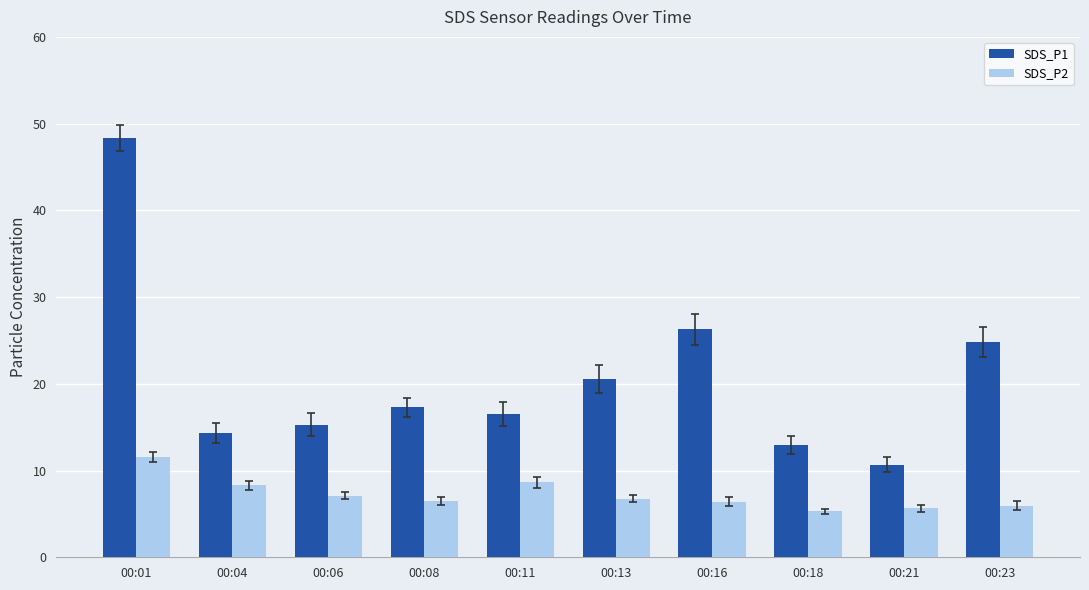

What is the value of the SDS_P2 bar at the 4th from the left?

6.5